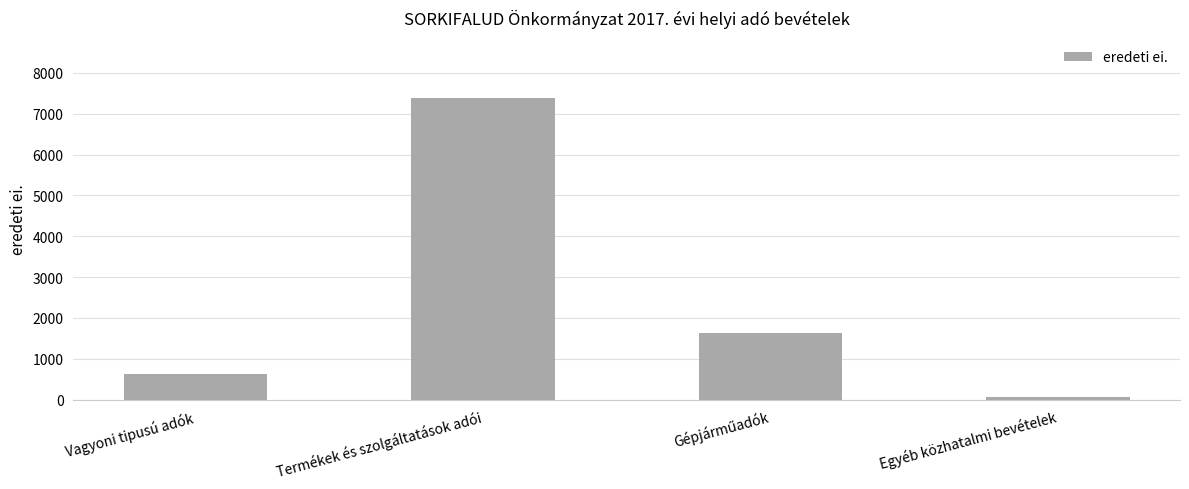

Which has a higher value, Vagyoni tipusú adók or Egyéb közhatalmi bevételek?

Vagyoni tipusú adók